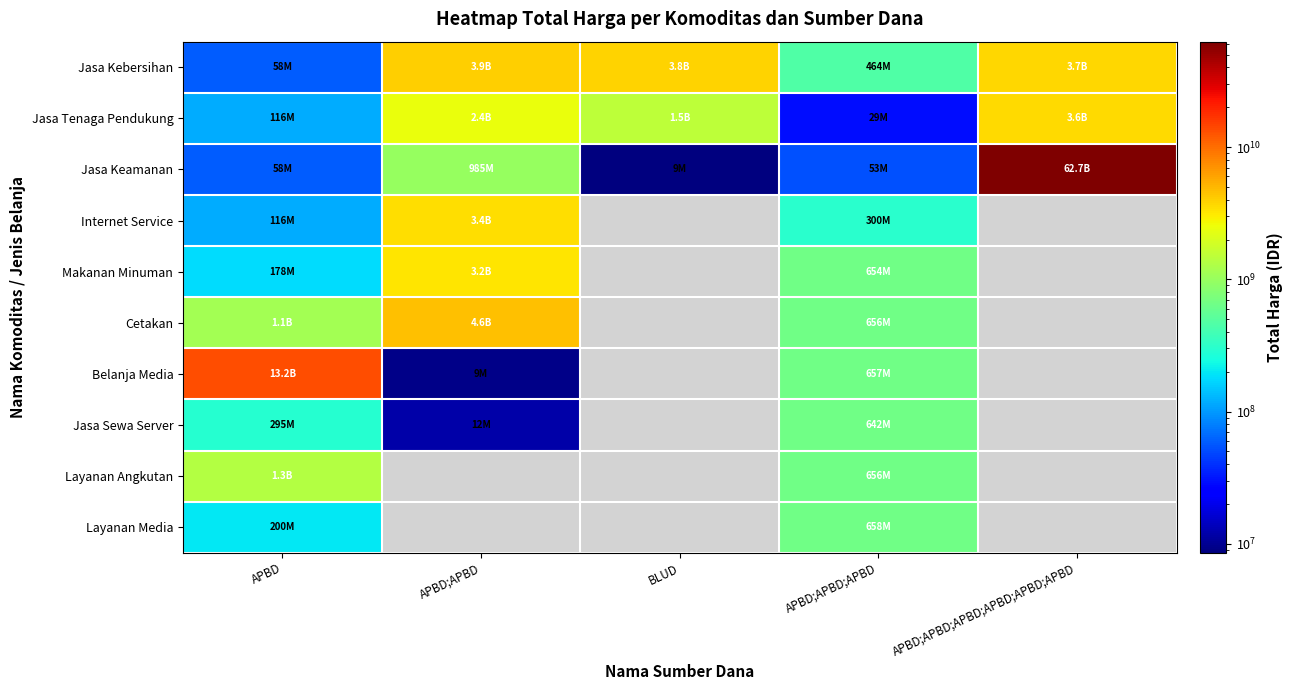

Which category has the lowest value across all series?

BLUD